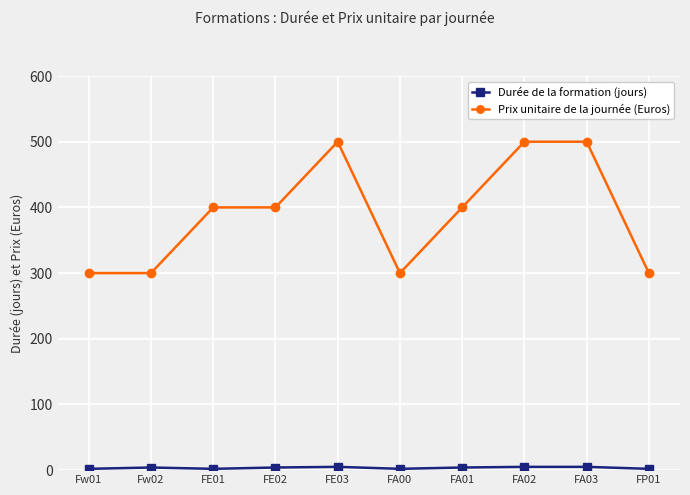

What is the spread (max minus min) of values at FP01?

298